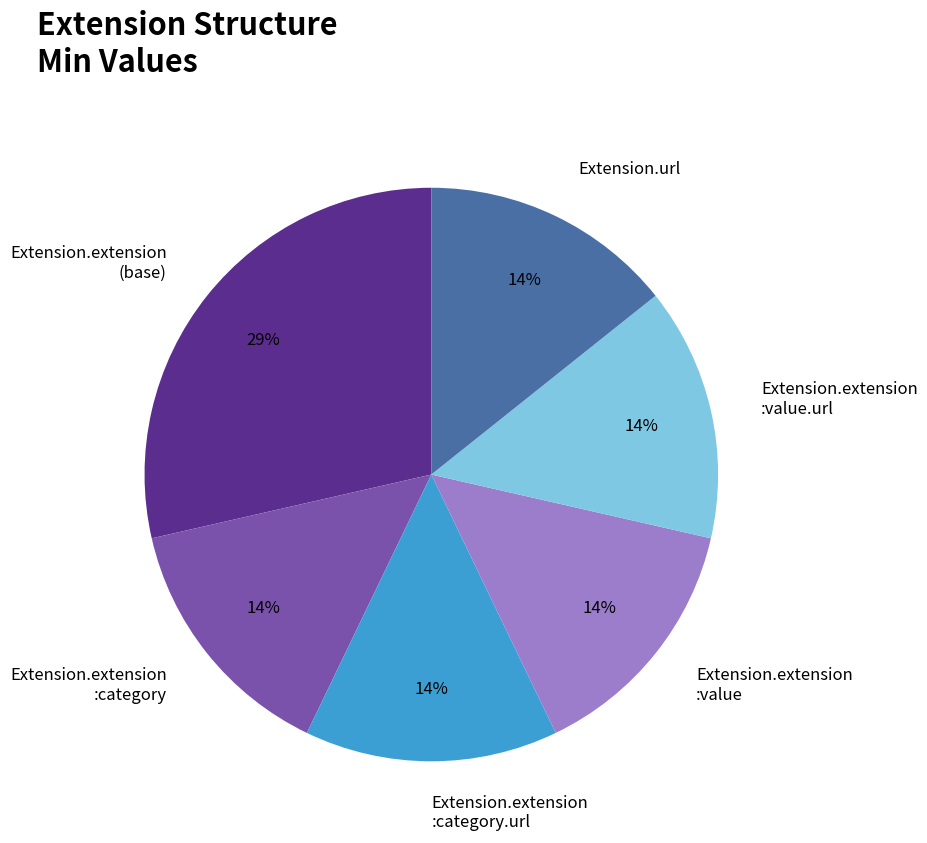

Is there a majority slice in this chart?

No